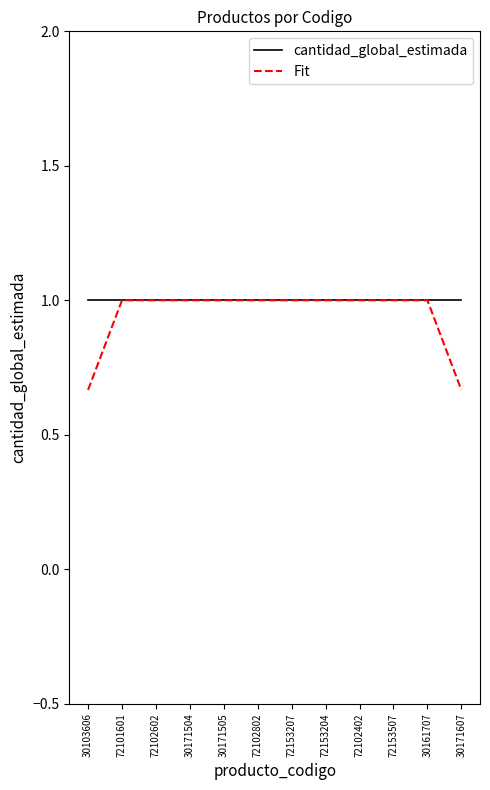

Which series has the widest spread of values?

Fit